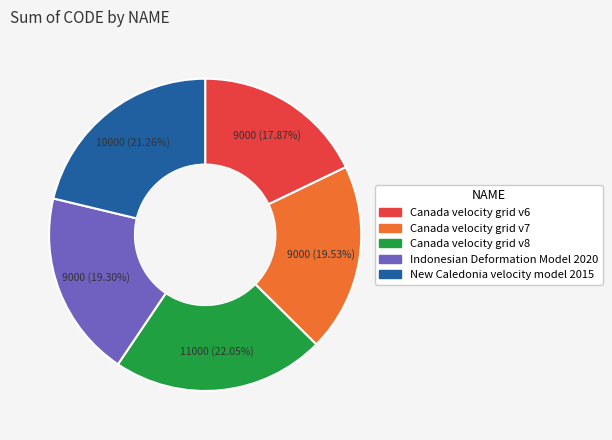

How many slices are in this pie chart?

5